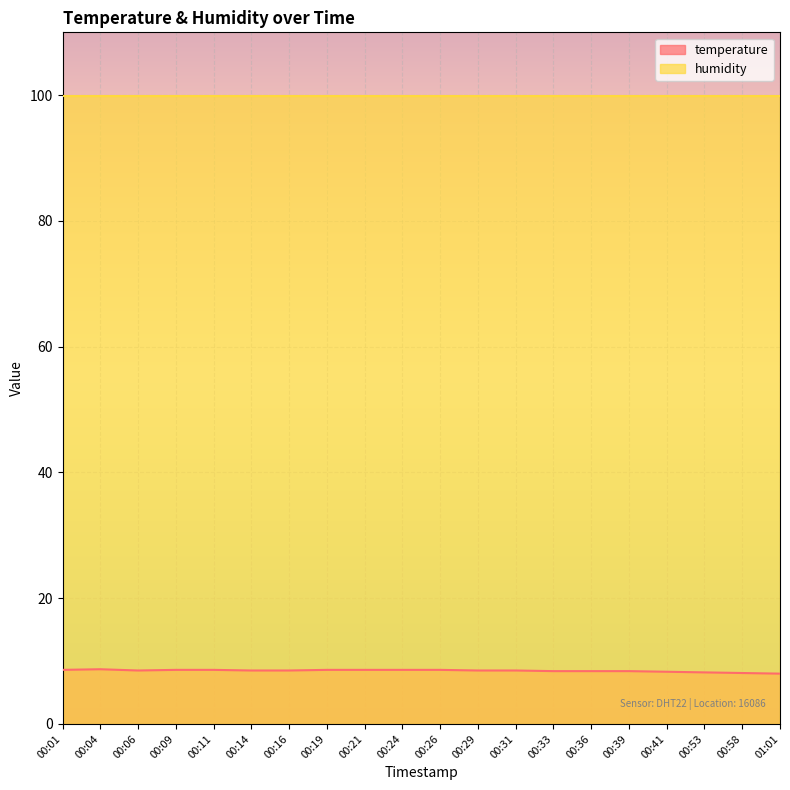

How many interior local peaks (higher than both neighbors) does the data have?

1